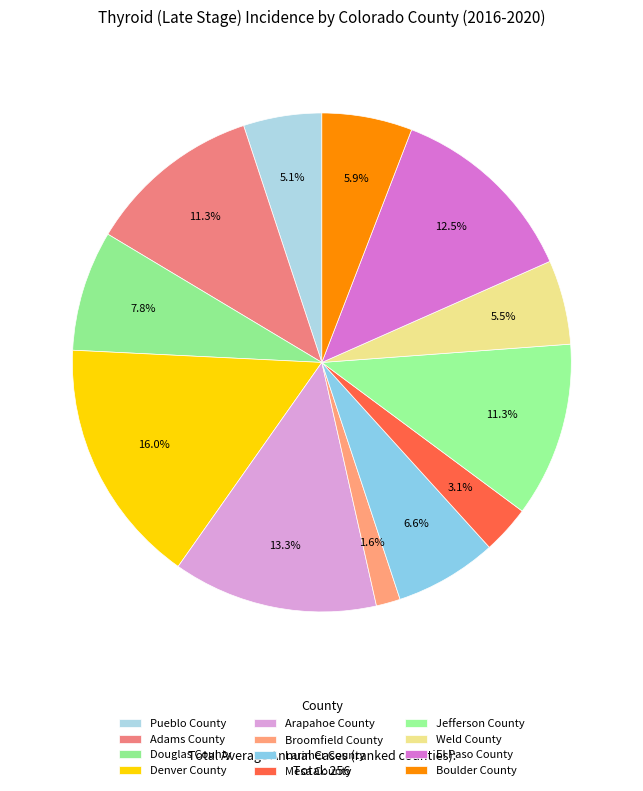

The Douglas County slice represents 17% of the pie. True or false?

False